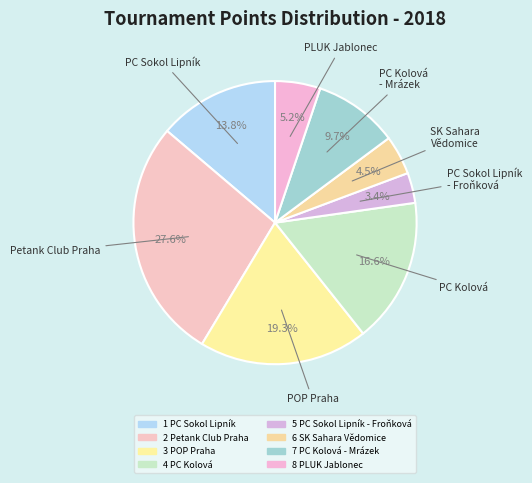

To the nearest percent, what percentage of the pie is 6 SK Sahara Vědomice?

4%